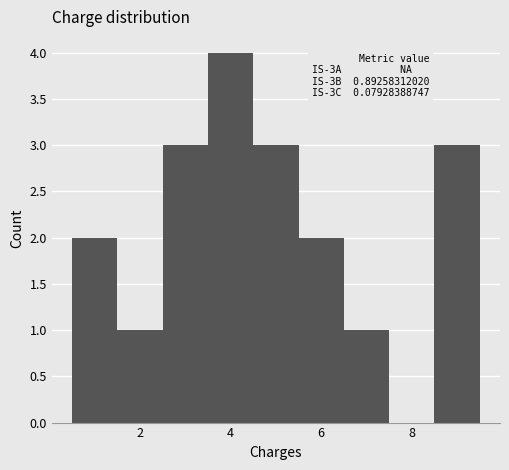

Which range on the x-axis has the tallest bar?

3.5 to 4.5